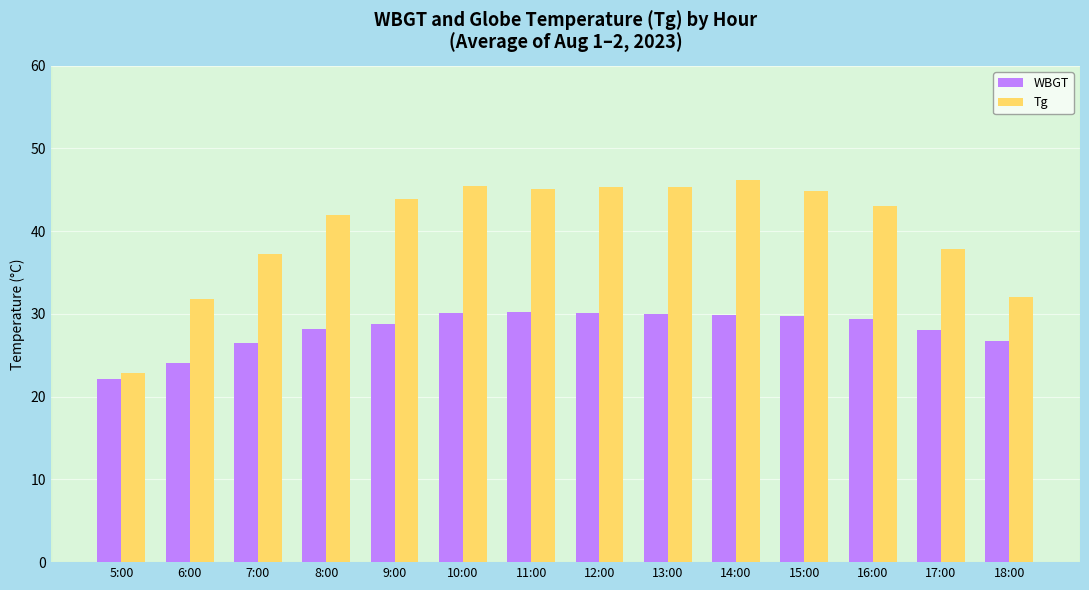

What is the total value across all series at 11:00?

75.3